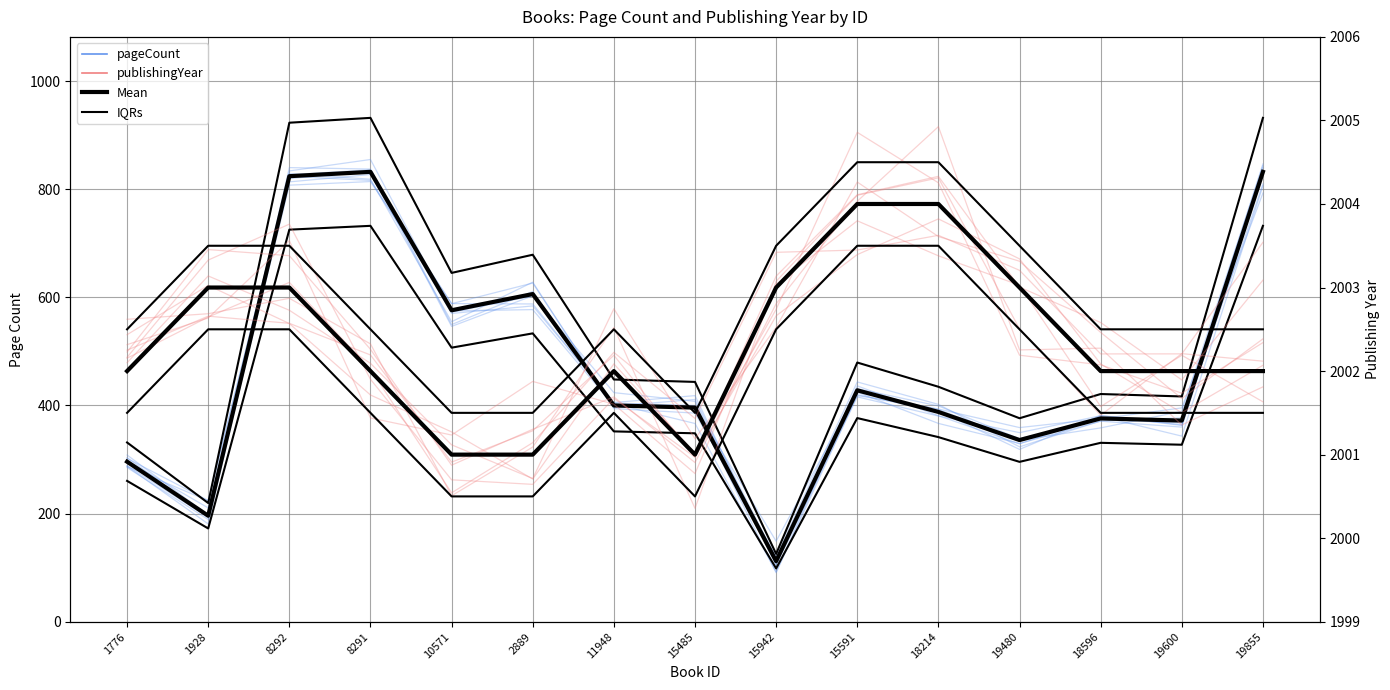

At which category does publishingYear reach its first local peak?

8292